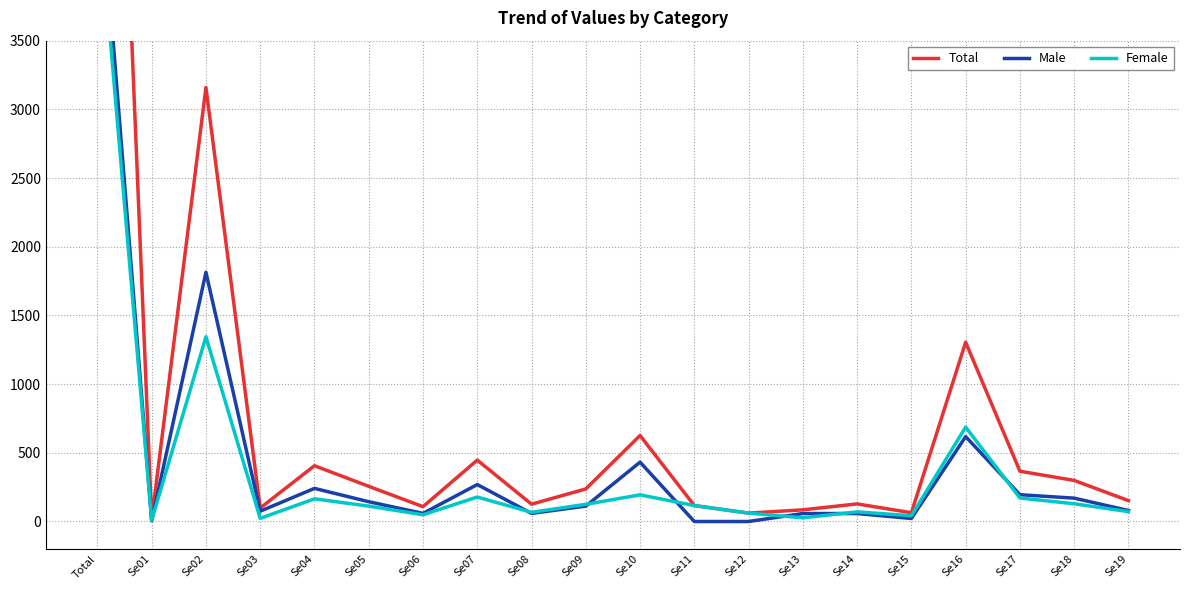

Count the number of data series in this chart.

3